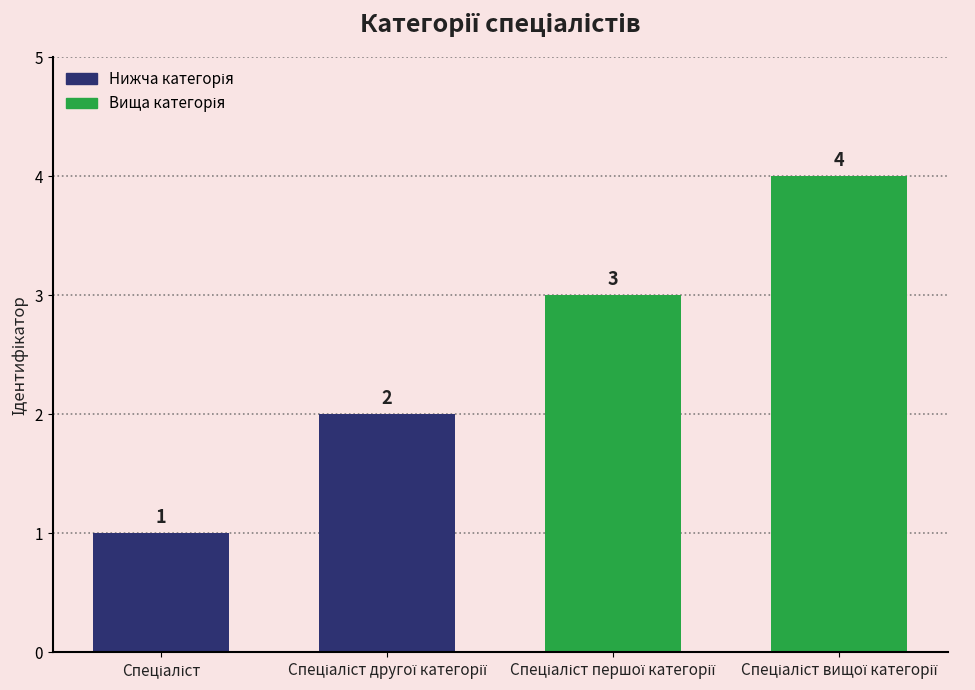

What is the difference between the maximum and minimum values?

3